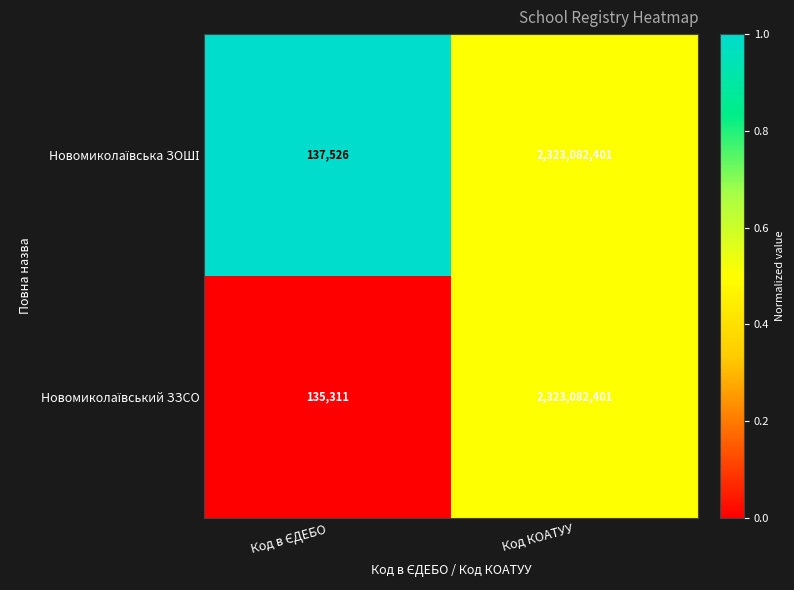

How many categories are shown in the chart?

2